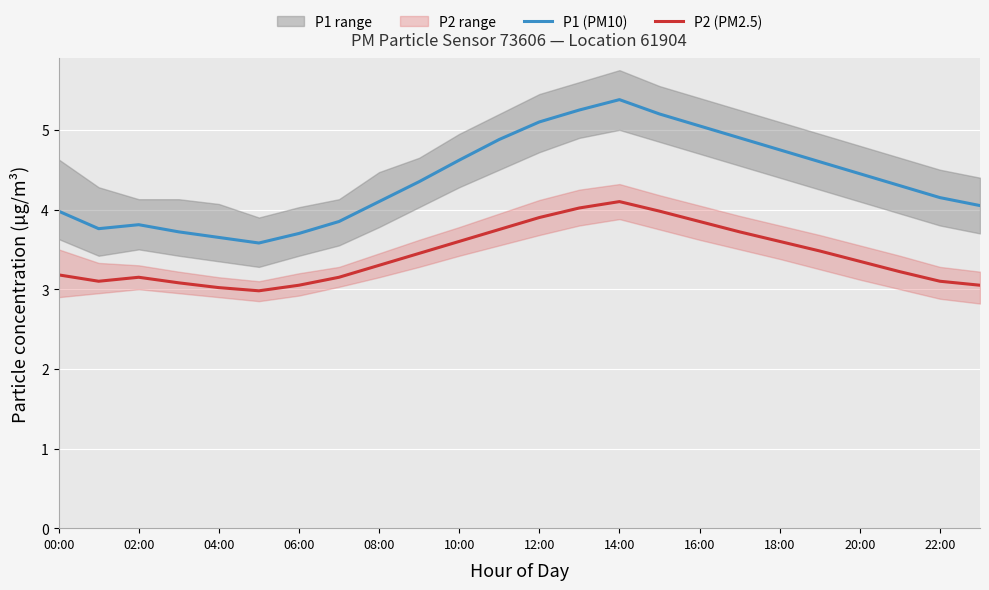

At which label does P1 (PM10) reach its peak?

14:00